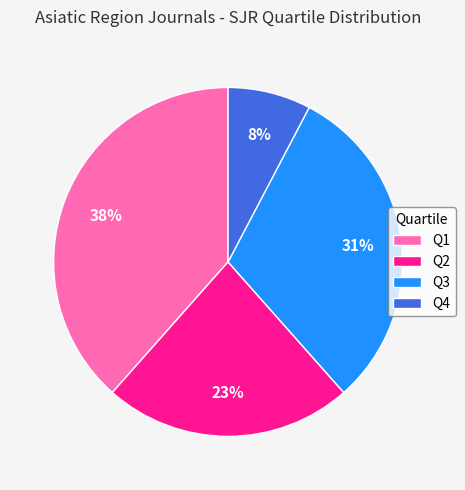

Combined, do Q1 and Q4 account for over 50%?

No